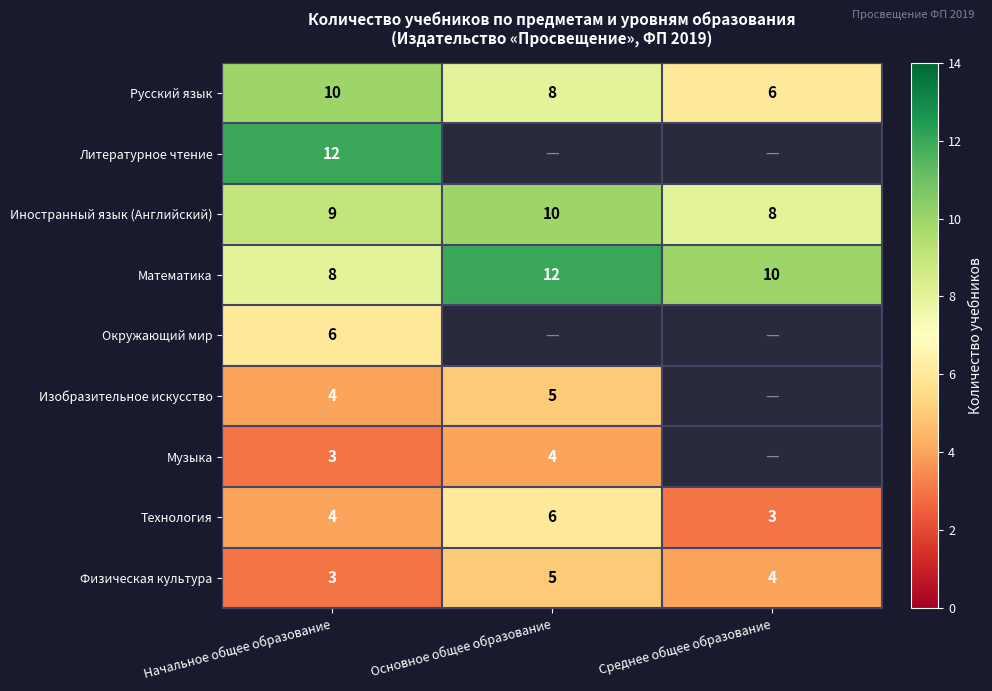

What is the minimum value for Иностранный язык (Английский)?

8